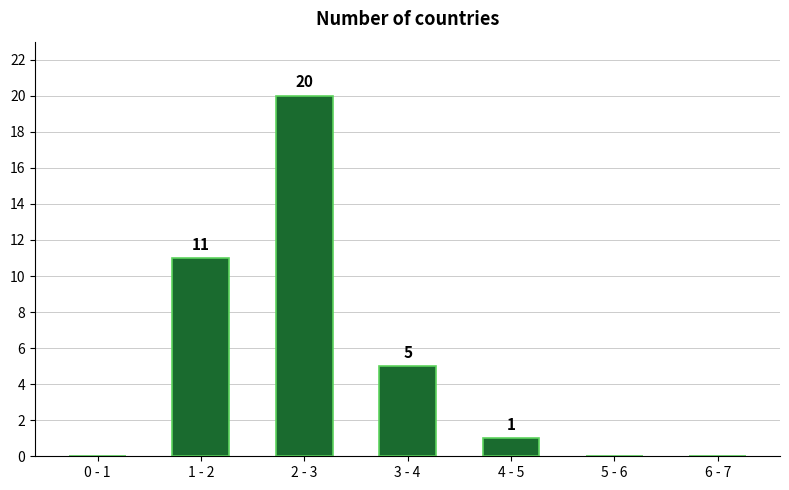

Reading left to right, list all the values displayed in this chart.

0 - 1=0	1 - 2=11	2 - 3=20	3 - 4=5	4 - 5=1	5 - 6=0	6 - 7=0